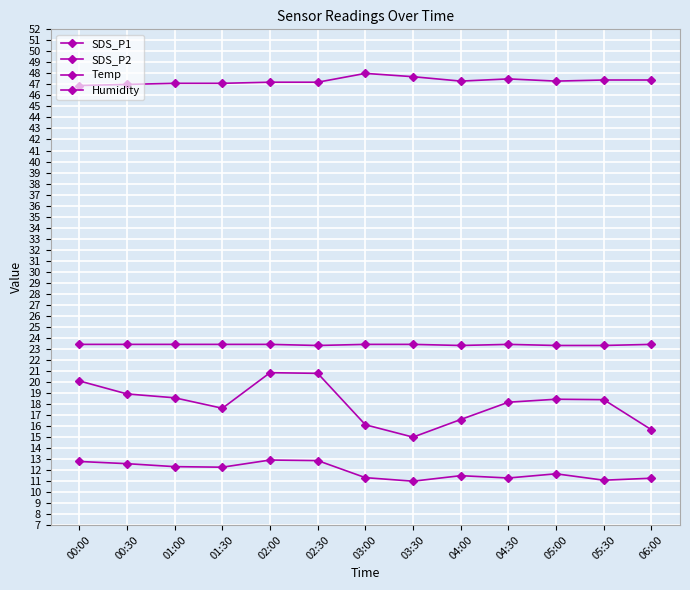

What is the label of the 2nd point from the left?

00:30